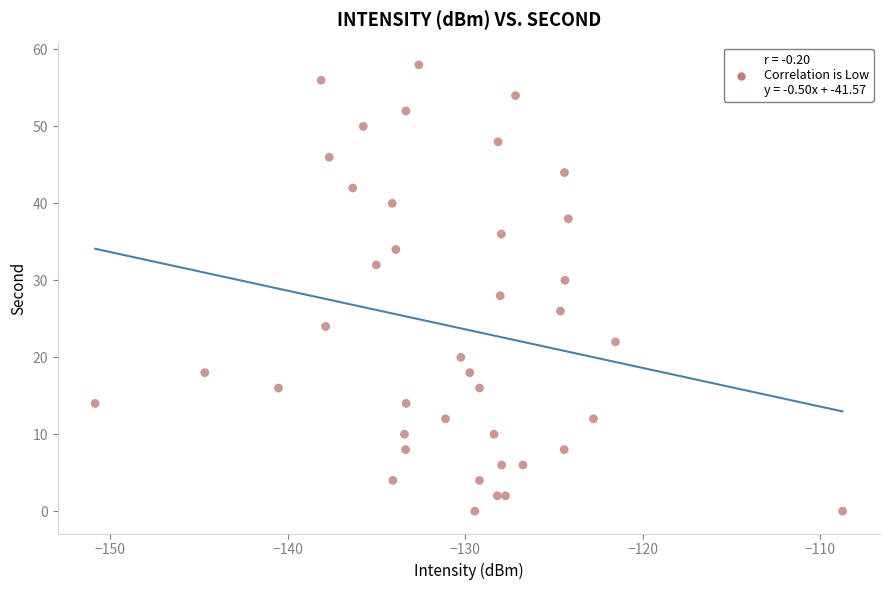

What is the range of Y values (max minus min)?

58